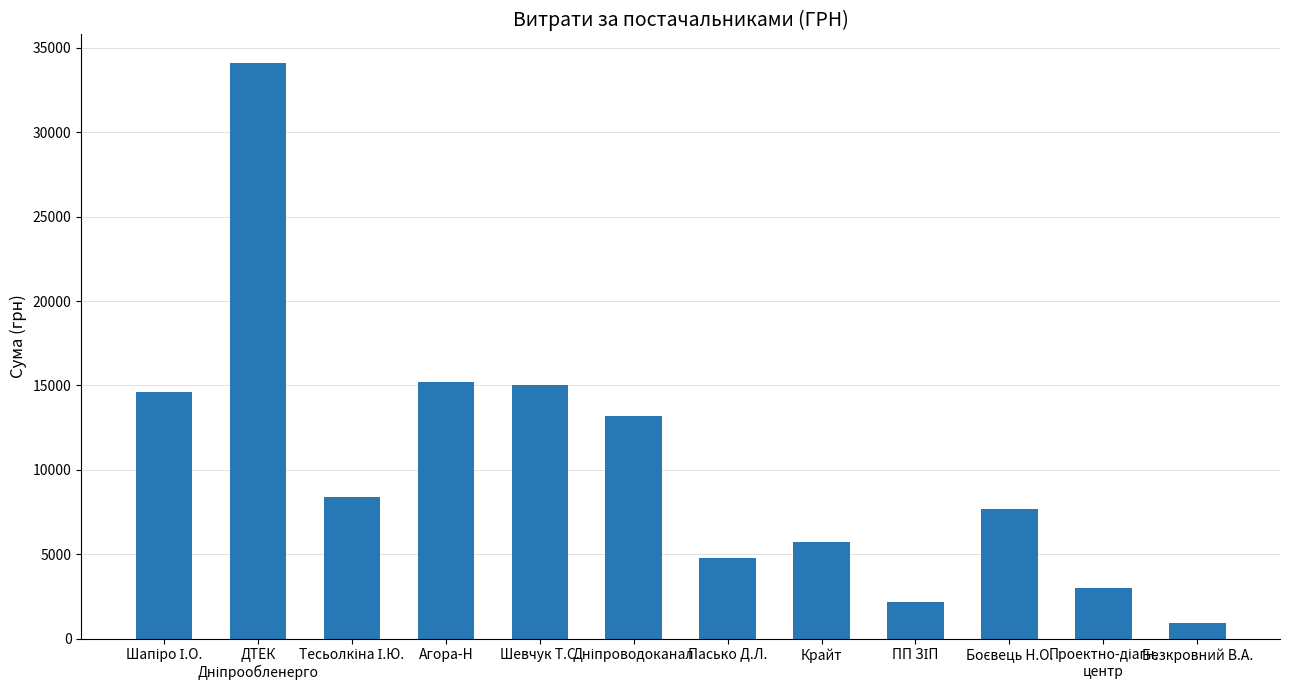

What is the greatest value displayed?

34086.8